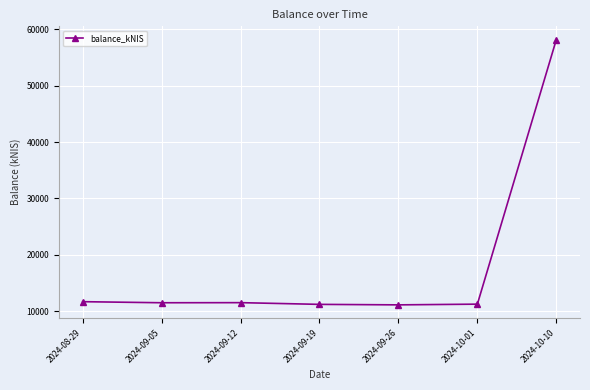

At which label does the data first exceed 11478?

2024-08-29